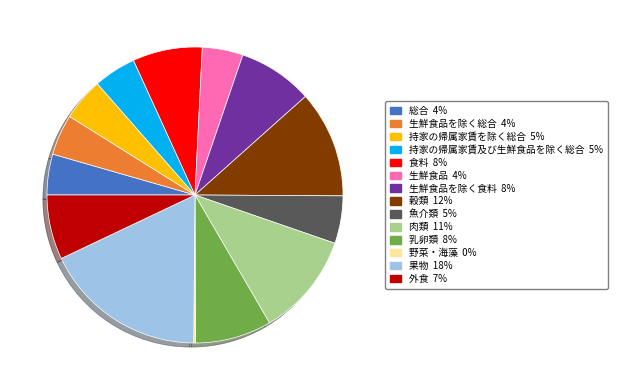

Is there any slice that represents more than half of the pie?

No